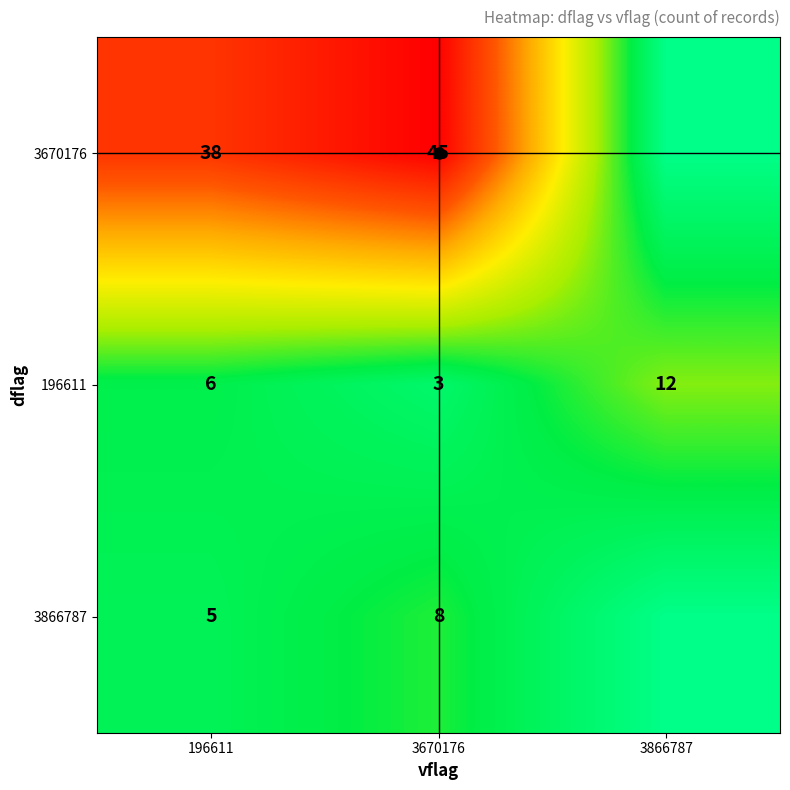

How many data points in 196611 are less than 6?

1